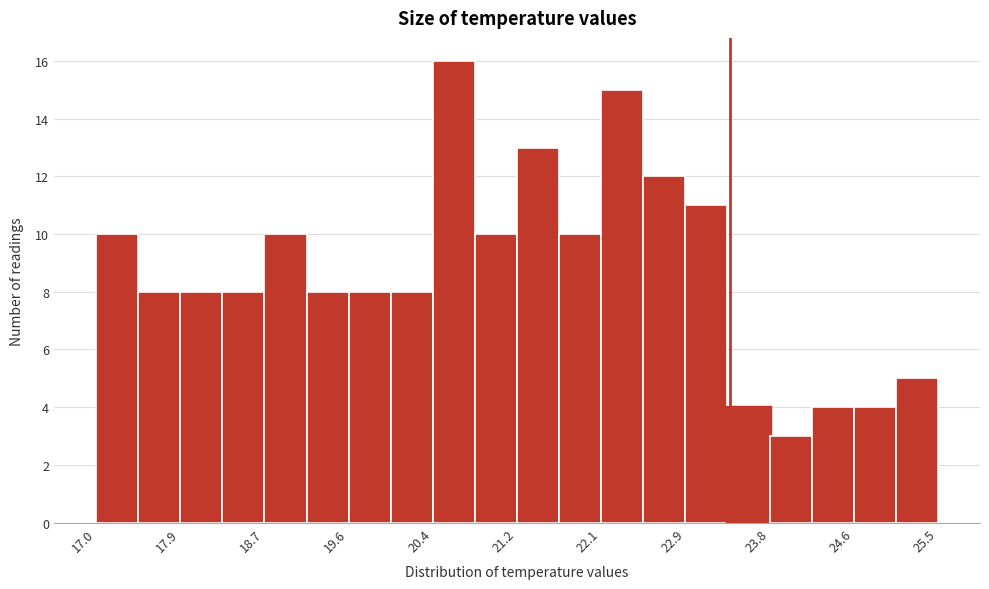

Reading left to right, transcribe this chart: for each bar, give the range it covers on the x-axis and its height. Neither the bar edges nor the heights are printed on the chart, so give them approximately, as read against the axes.

17.0 to 17.4: 10
17.4 to 17.9: 8
17.9 to 18.3: 8
18.3 to 18.7: 8
18.7 to 19.1: 10
19.1 to 19.6: 8
19.6 to 20.0: 8
20.0 to 20.4: 8
20.4 to 20.8: 16
20.8 to 21.3: 10
21.3 to 21.7: 13
21.7 to 22.1: 10
22.1 to 22.5: 15
22.5 to 23.0: 12
23.0 to 23.4: 11
23.4 to 23.8: 4
23.8 to 24.2: 3
24.2 to 24.7: 4
24.7 to 25.1: 4
25.1 to 25.5: 5